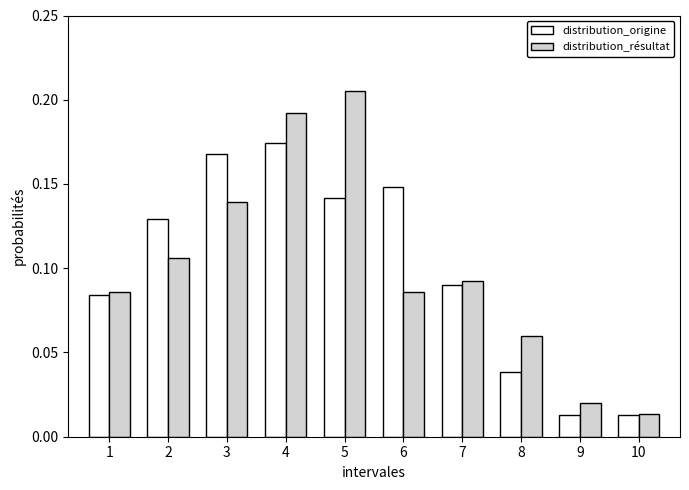

The value of distribution_origine at 4 is 0.3. True or false?

False